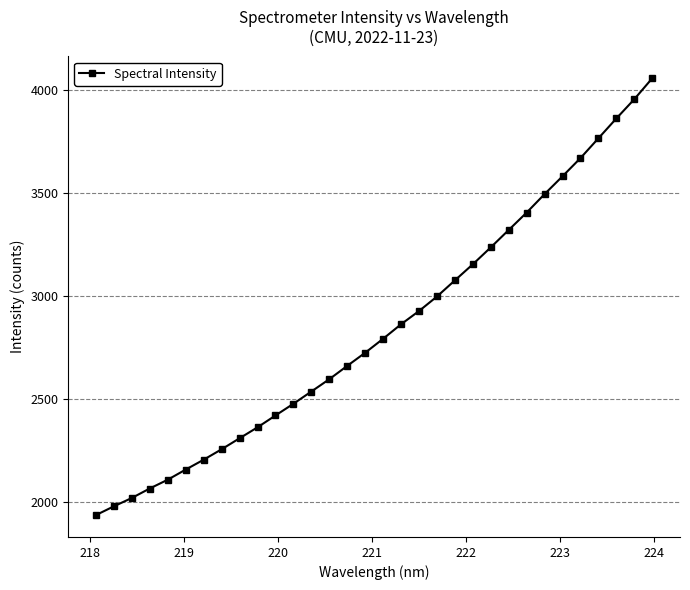

What is the difference between the maximum and minimum values?

2120.0